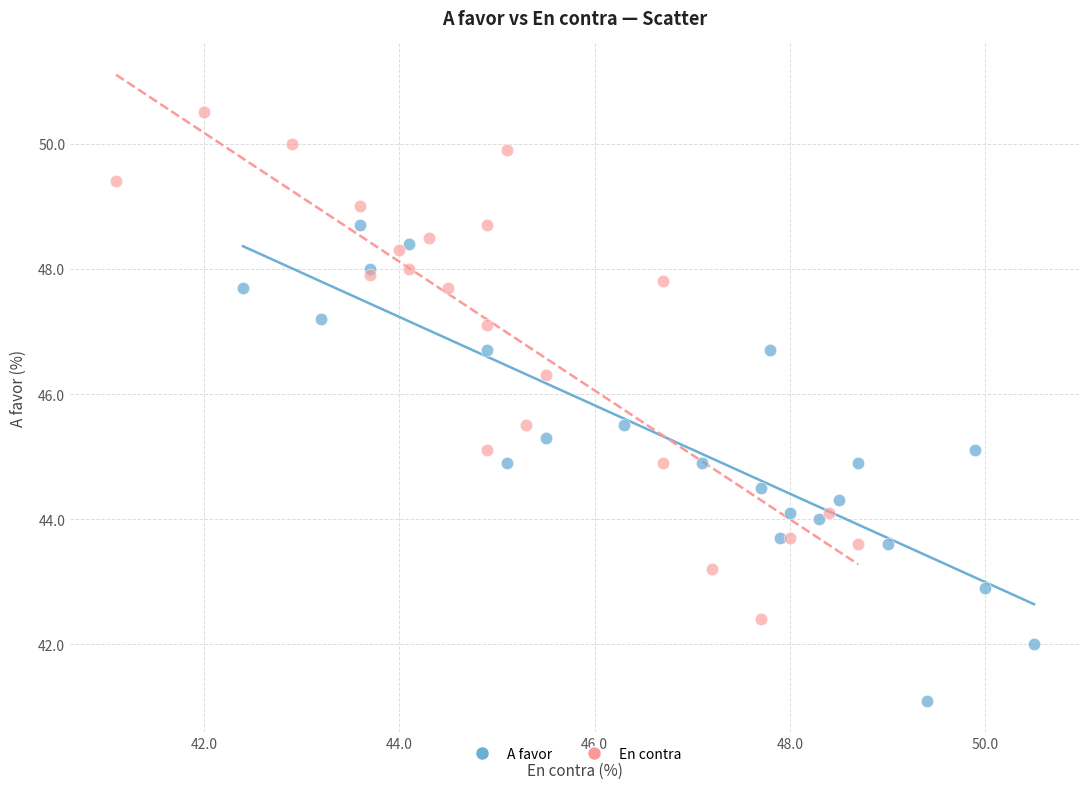

Which series contains the highest Y value?

En contra